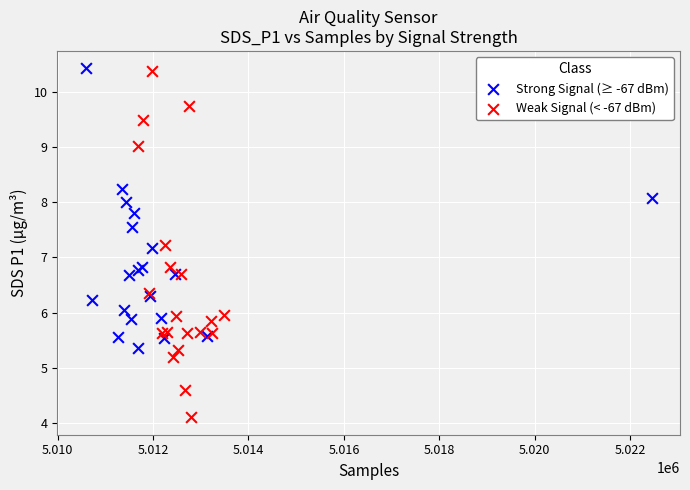

Which series contains the lowest Y value?

Weak Signal (< -67 dBm)